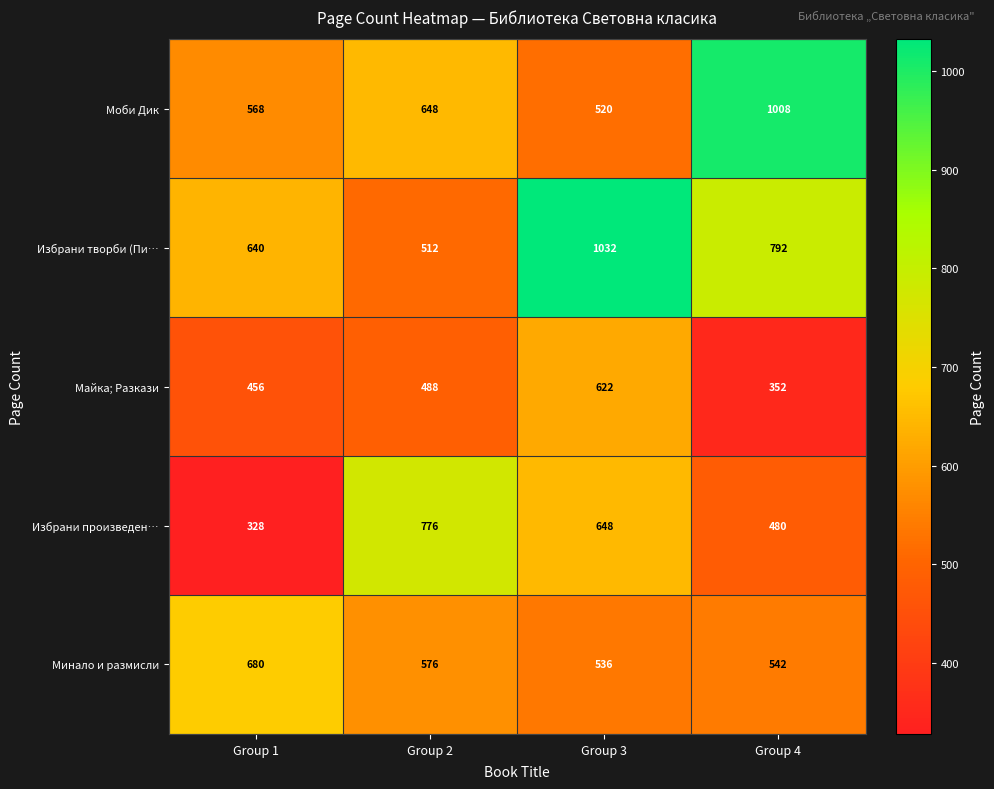

Which label corresponds to the smallest value in the chart?

Group 1